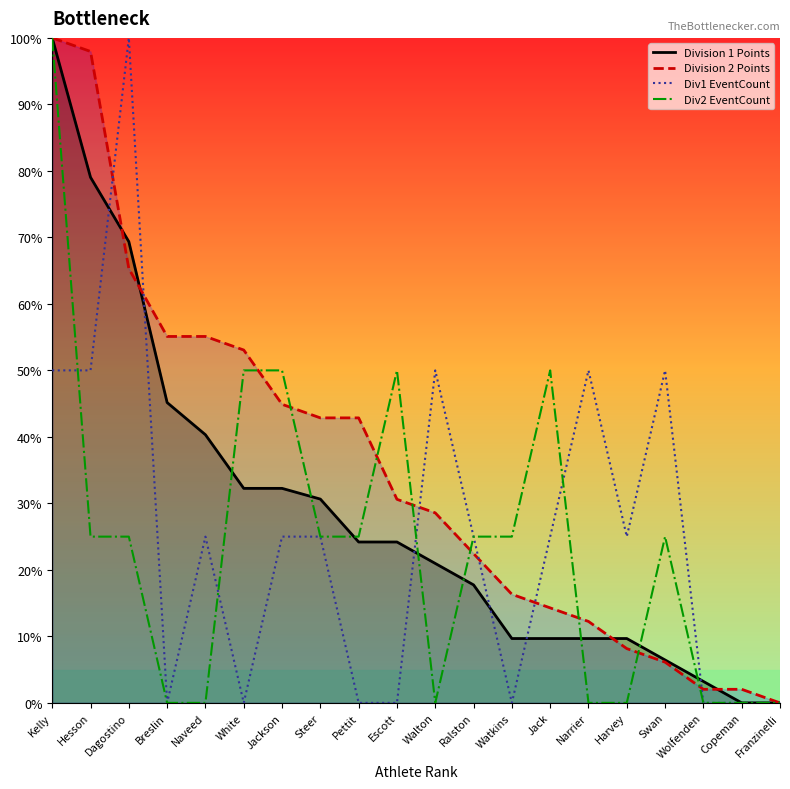

The Div2 EventCount series shows 40.4 at Ralston. True or false?

False